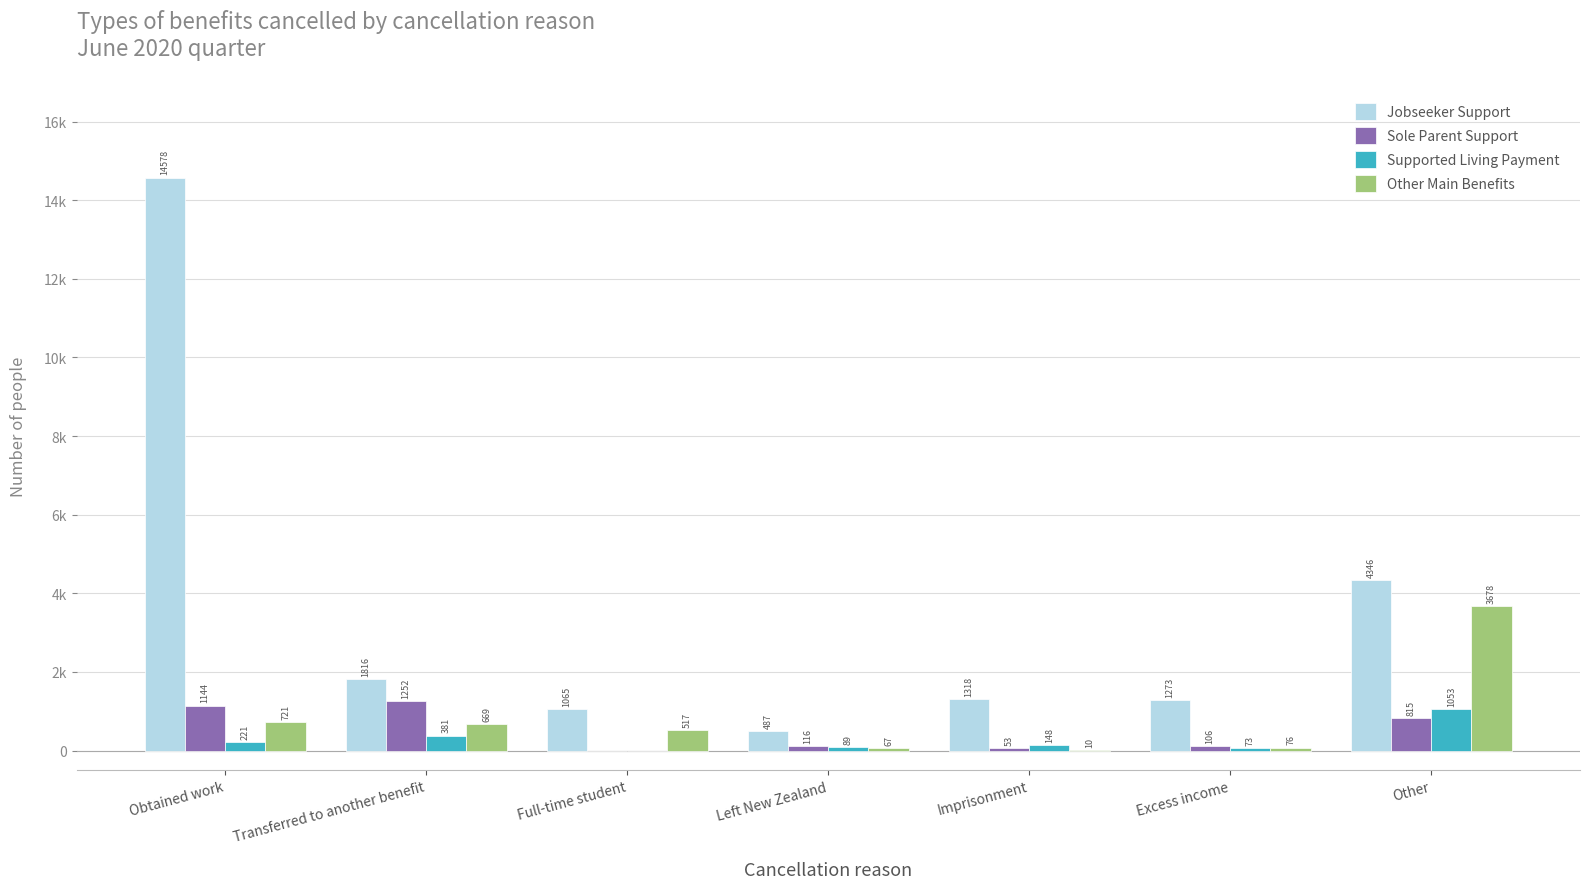

What is the spread (max minus min) of values at Full-time student?

1065